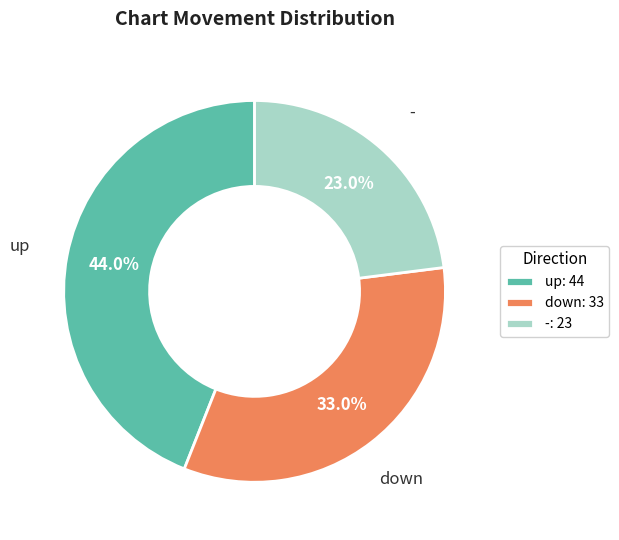

What percentage is the - slice, to the nearest percent?

23%